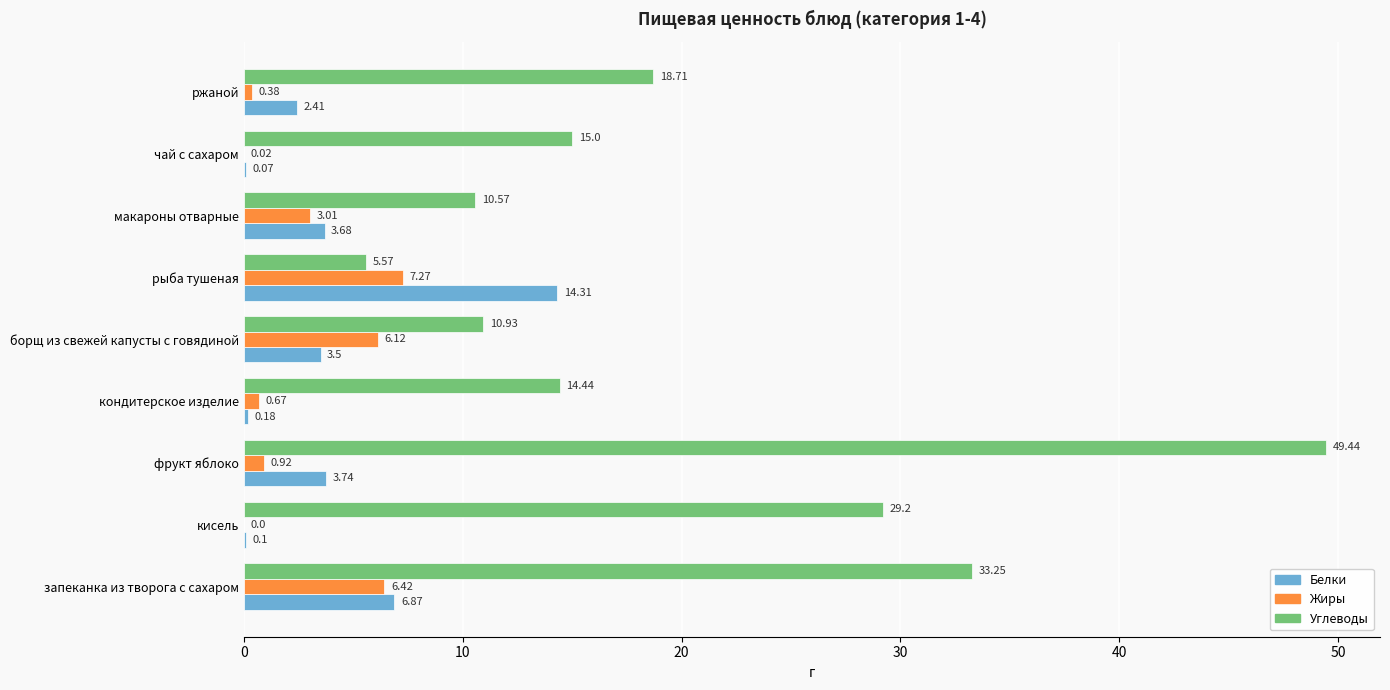

What is the sum of all Жиры values?

24.8